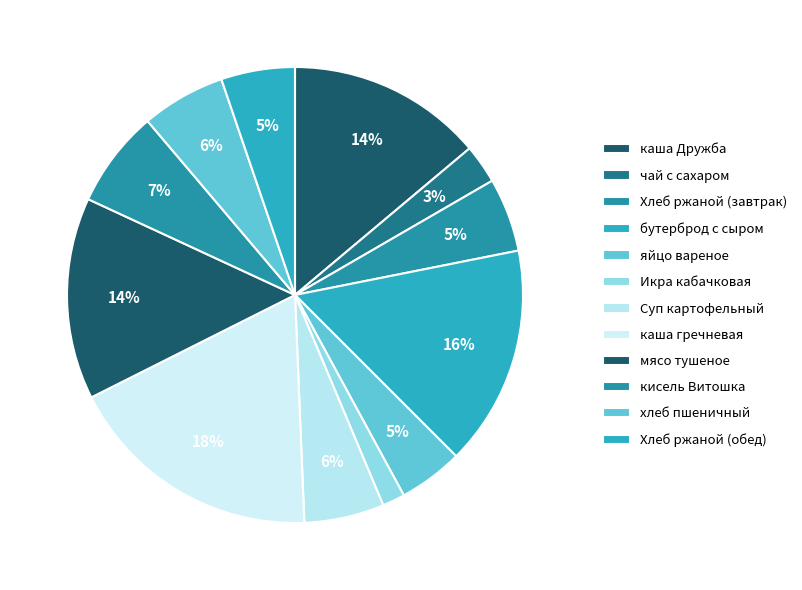

How many segments does this pie chart have?

12